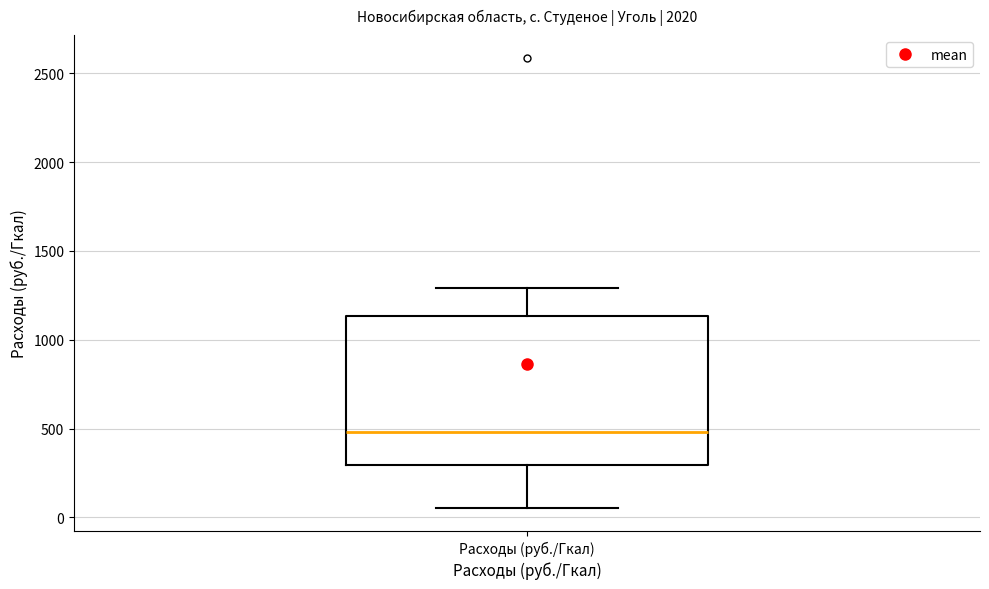

Transcribe this box plot: give where the median line is, the range the box spans, and where the two whiskers end, as read against the y-axis. The values are not printed on the chart, so give them approximately, as read against the axis.

median 500, box 300 to 1150, whiskers 50 to 1300